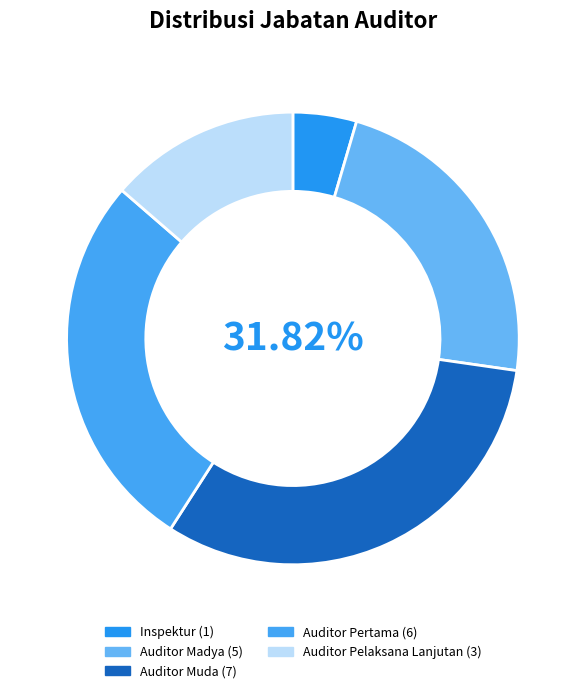

Which slice is the smallest?

Inspektur